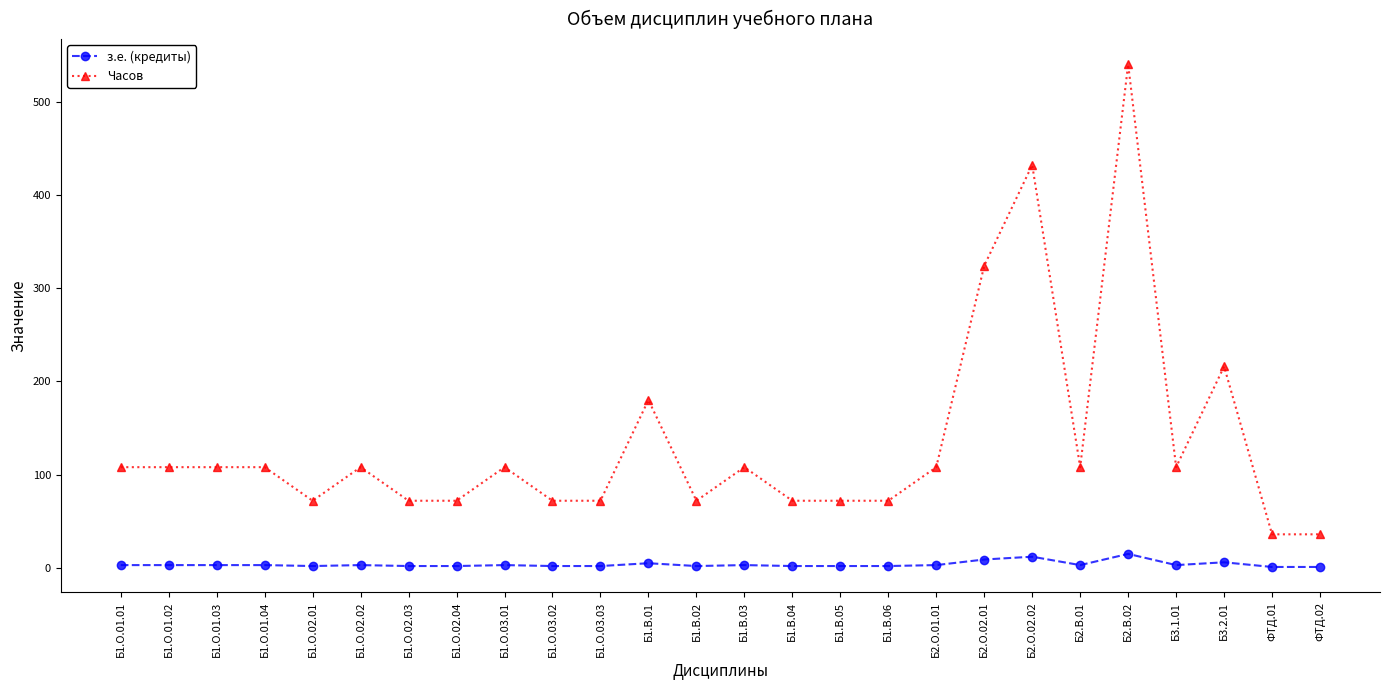

Which series has the largest total across all categories?

Часов